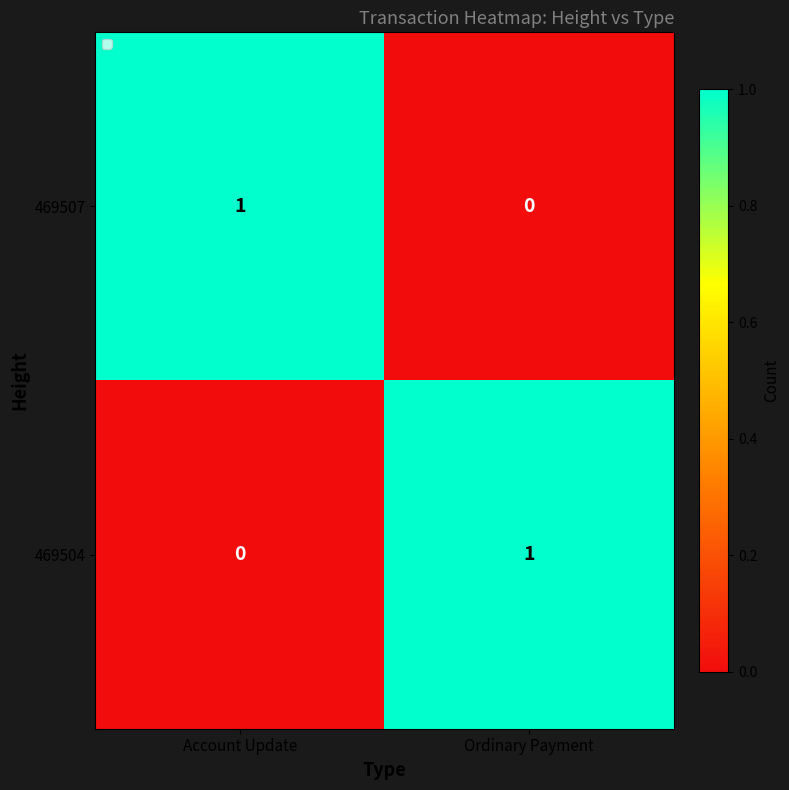

At which label is 469504 closest to 0?

Account Update